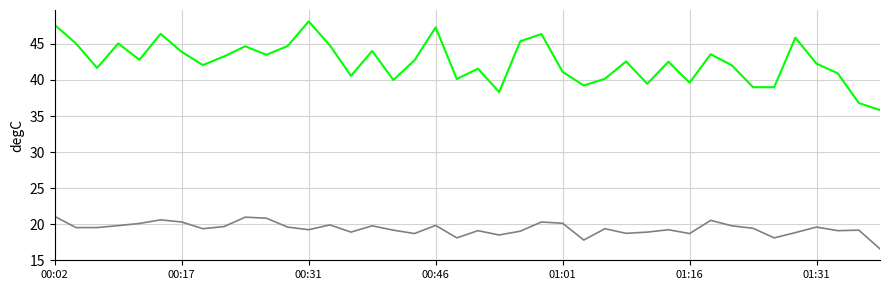

What is the minimum value shown in the chart?

16.6